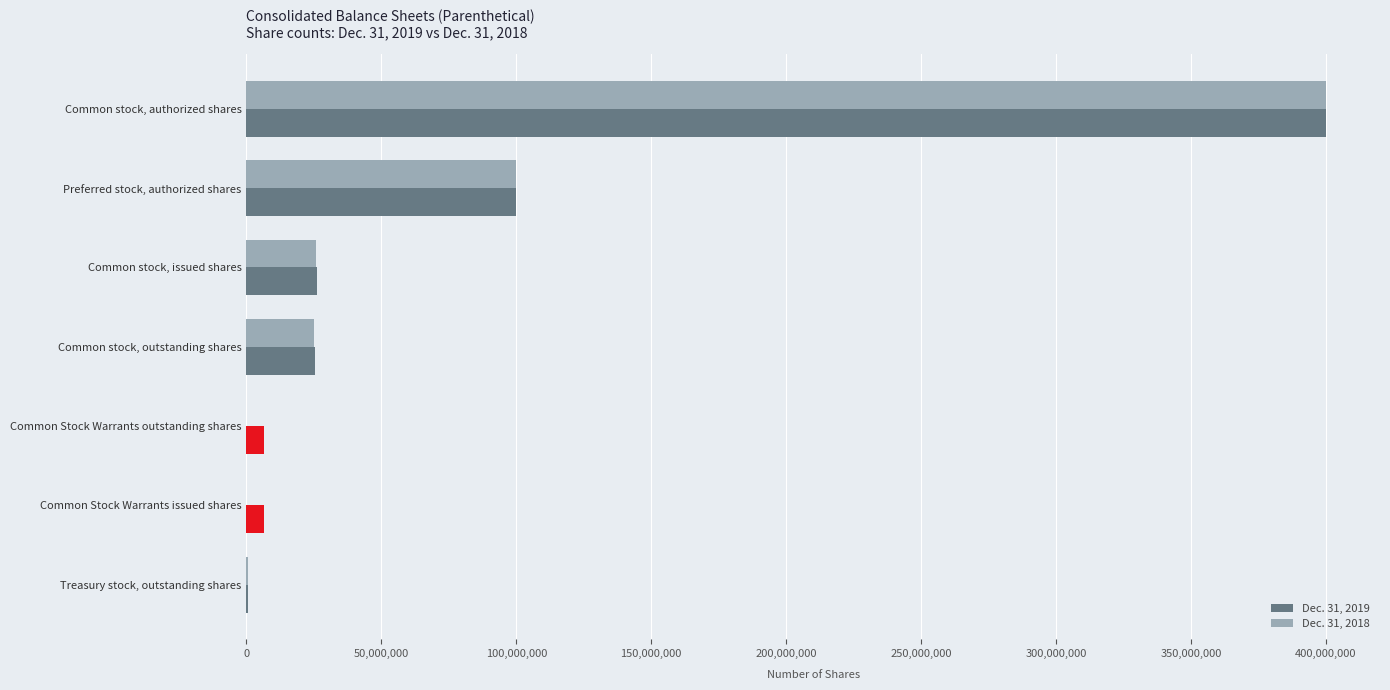

Is it true that Dec. 31, 2019 equals 100000000 at Preferred stock, authorized shares?

True